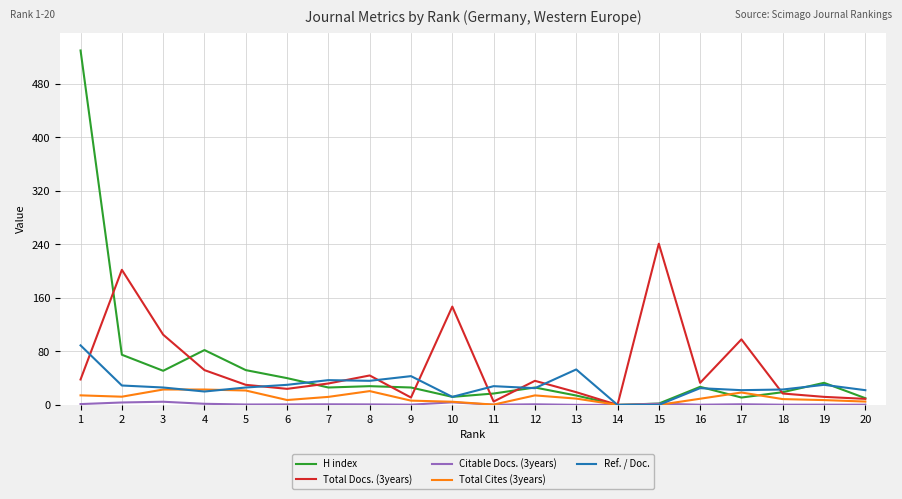

How many lines are shown in the chart?

5